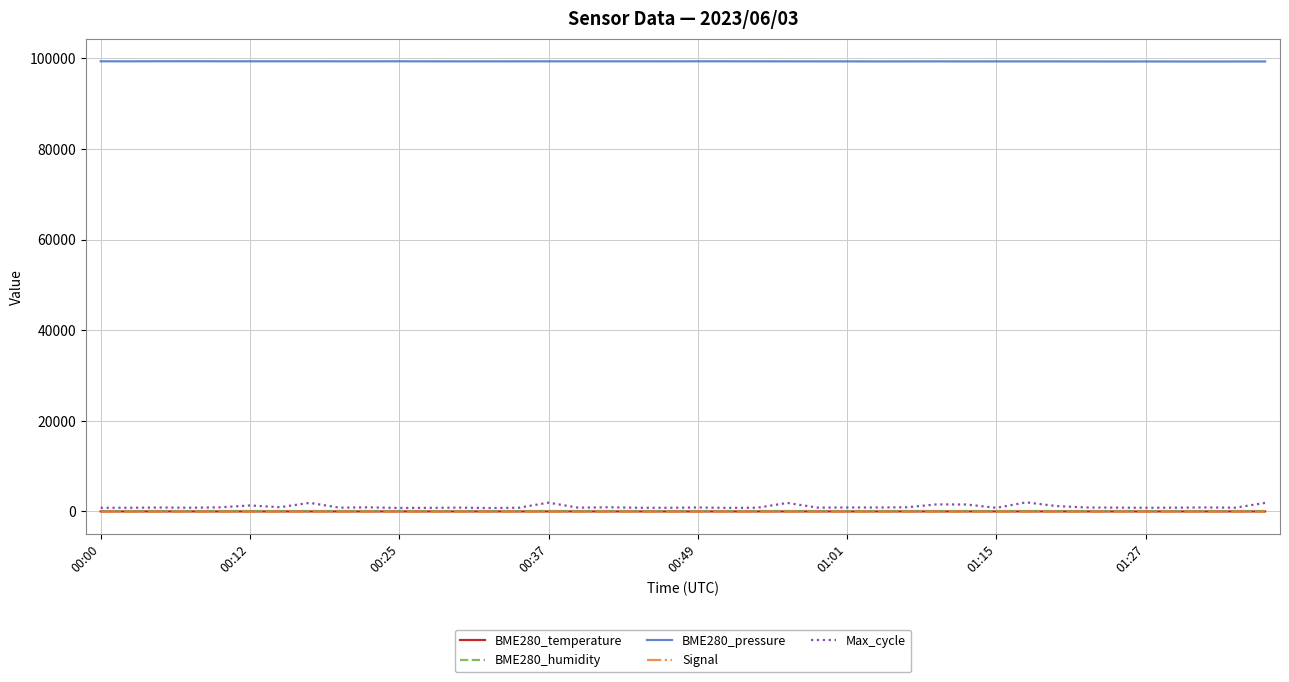

What is the maximum value for BME280_pressure?

99355.1